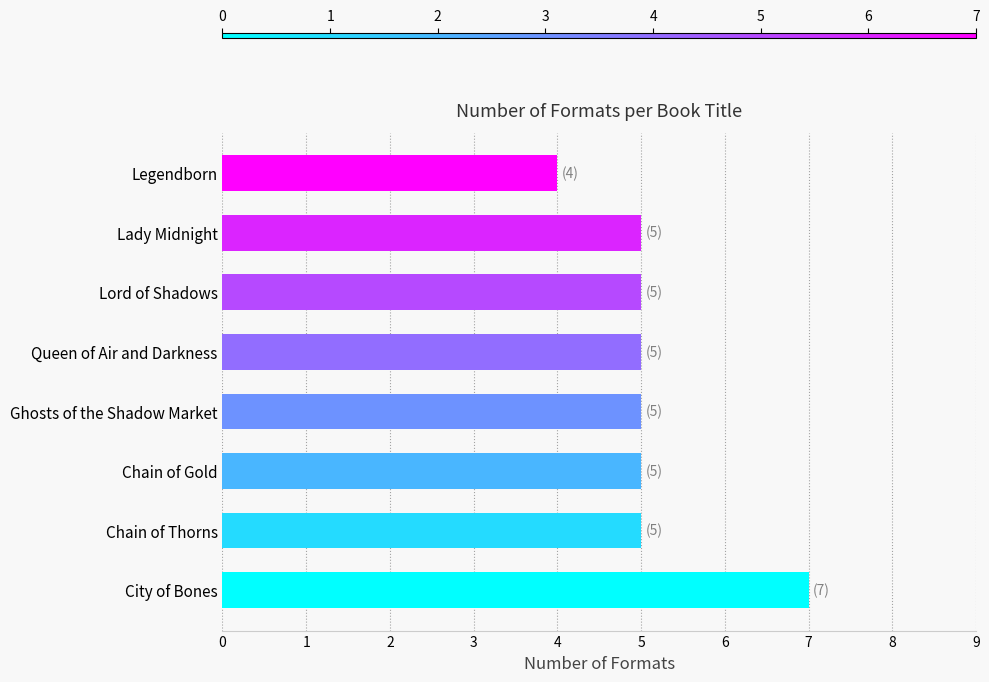

Reading bottom to top, extract all data points from this chart.

7	5	5	5	5	5	5	4